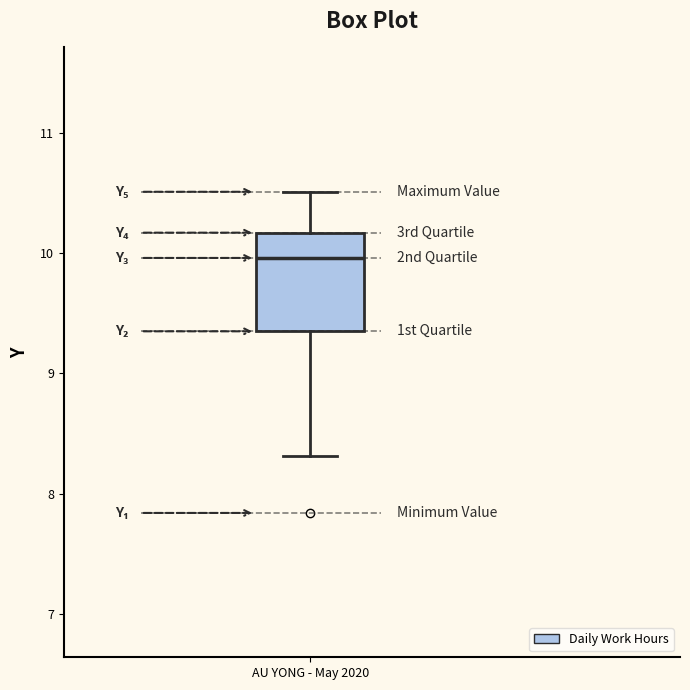

Transcribe this box plot: give where the median line is, the range the box spans, and where the two whiskers end, as read against the y-axis. The values are not printed on the chart, so give them approximately, as read against the axis.

median 10.0, box 9.4 to 10.2, whiskers 8.3 to 10.5